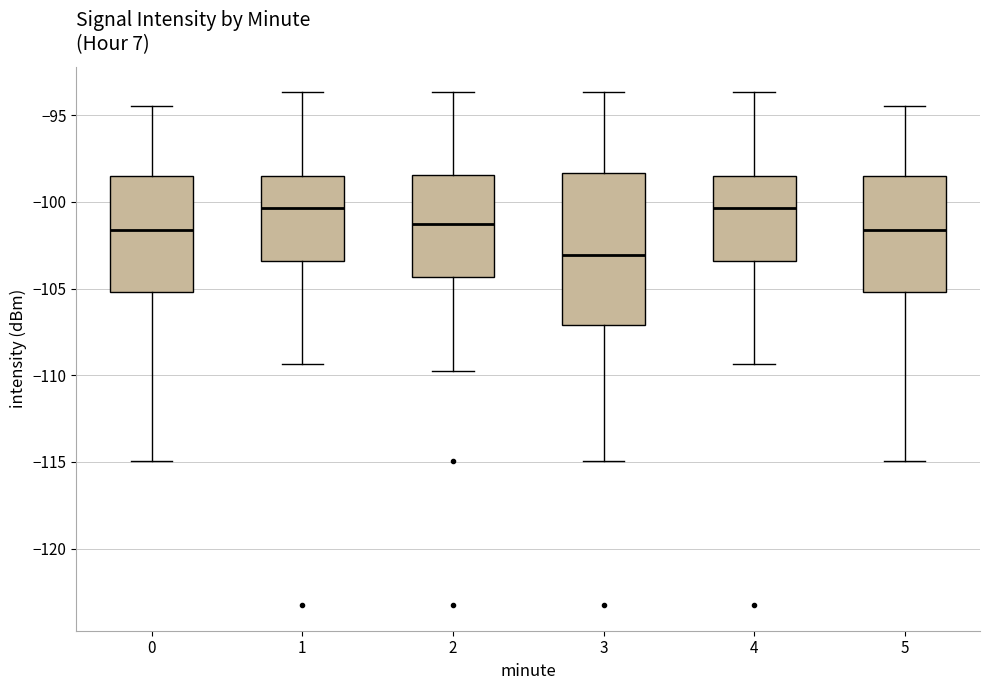

Reading left to right, read every box against the y-axis: the position of its median line, the range the box covers, and the ends of its whiskers. The values are not printed on the chart, so give them approximately, as read against the axis.

0: median -101.5, box -105.0 to -98.5, whiskers -115.0 to -94.5
1: median -100.5, box -103.5 to -98.5, whiskers -109.5 to -93.5
2: median -101.5, box -104.5 to -98.5, whiskers -109.5 to -93.5
3: median -103.0, box -107.0 to -98.5, whiskers -115.0 to -93.5
4: median -100.5, box -103.5 to -98.5, whiskers -109.5 to -93.5
5: median -101.5, box -105.0 to -98.5, whiskers -115.0 to -94.5